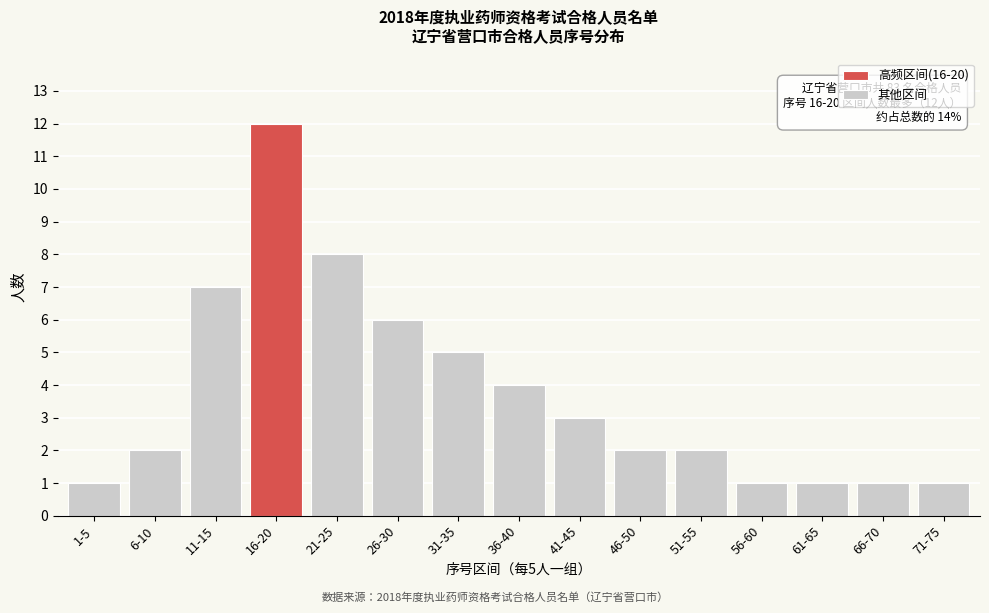

Reading left to right, transcribe all the data shown in this chart.

1-5=1	6-10=2	11-15=7	16-20=12	21-25=8	26-30=6	31-35=5	36-40=4	41-45=3	46-50=2	51-55=2	56-60=1	61-65=1	66-70=1	71-75=1